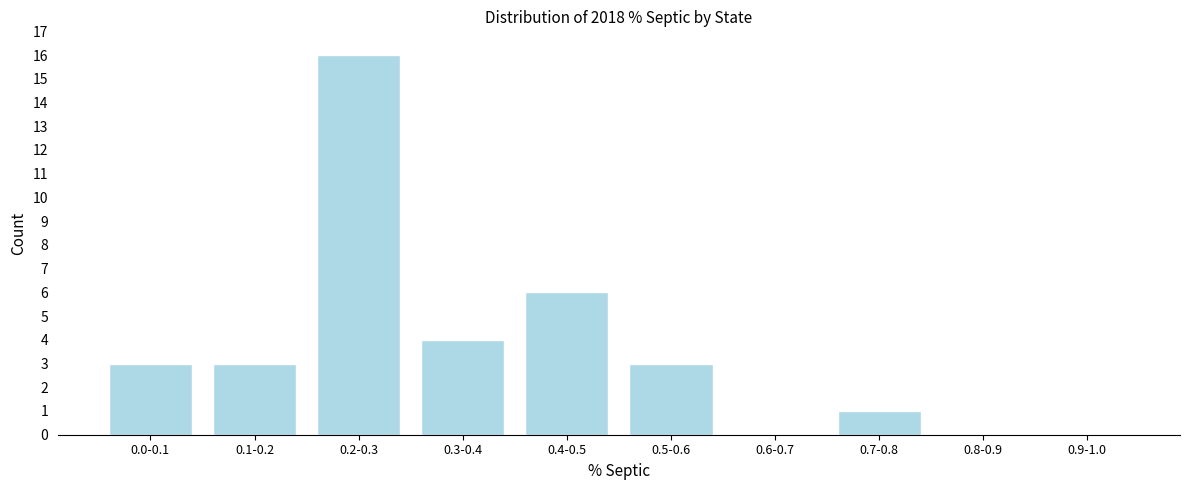

Reading left to right, list all the values displayed in this chart.

0.0-0.1=3	0.1-0.2=3	0.2-0.3=16	0.3-0.4=4	0.4-0.5=6	0.5-0.6=3	0.6-0.7=0	0.7-0.8=1	0.8-0.9=0	0.9-1.0=0